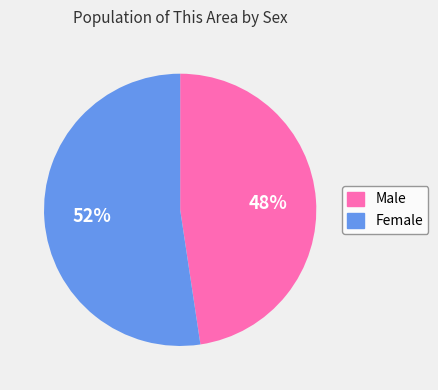

What is the ratio of the value at Male to the value at Female?

0.9